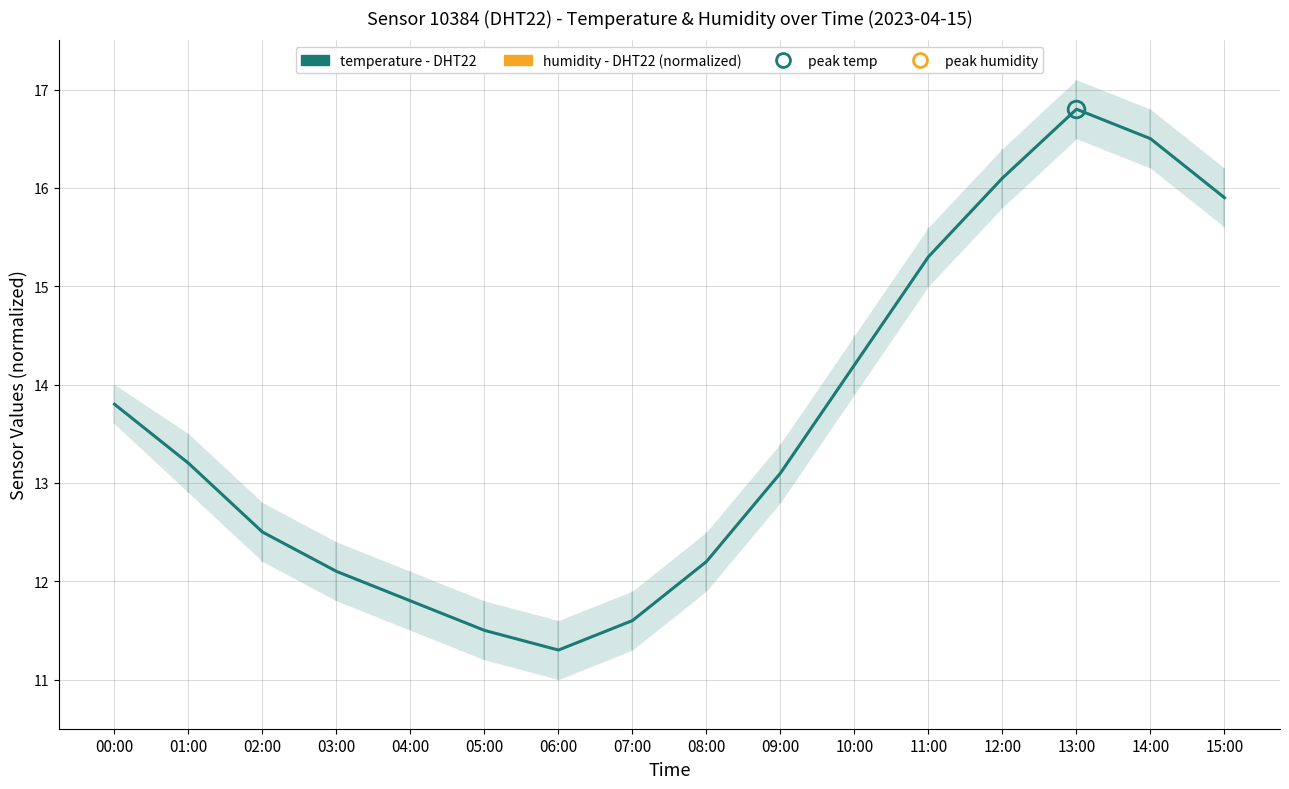

Count the number of data series in this chart.

2